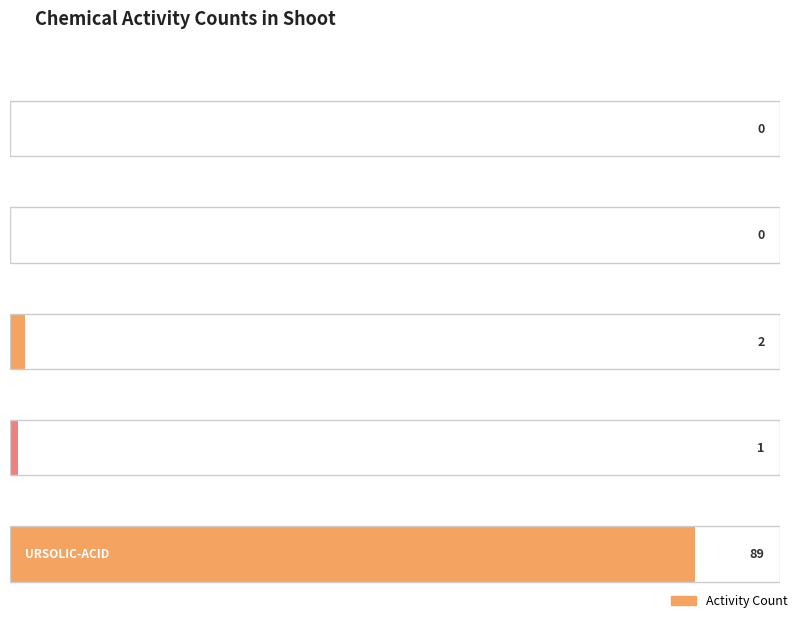

Rank the categories by value from lowest to highest.

2ALPHA-HYDROXYURSOLIC-ACID, HYPTACTIC-ACID, TORMENTIC-ACID, POMOLIC-ACID, URSOLIC-ACID